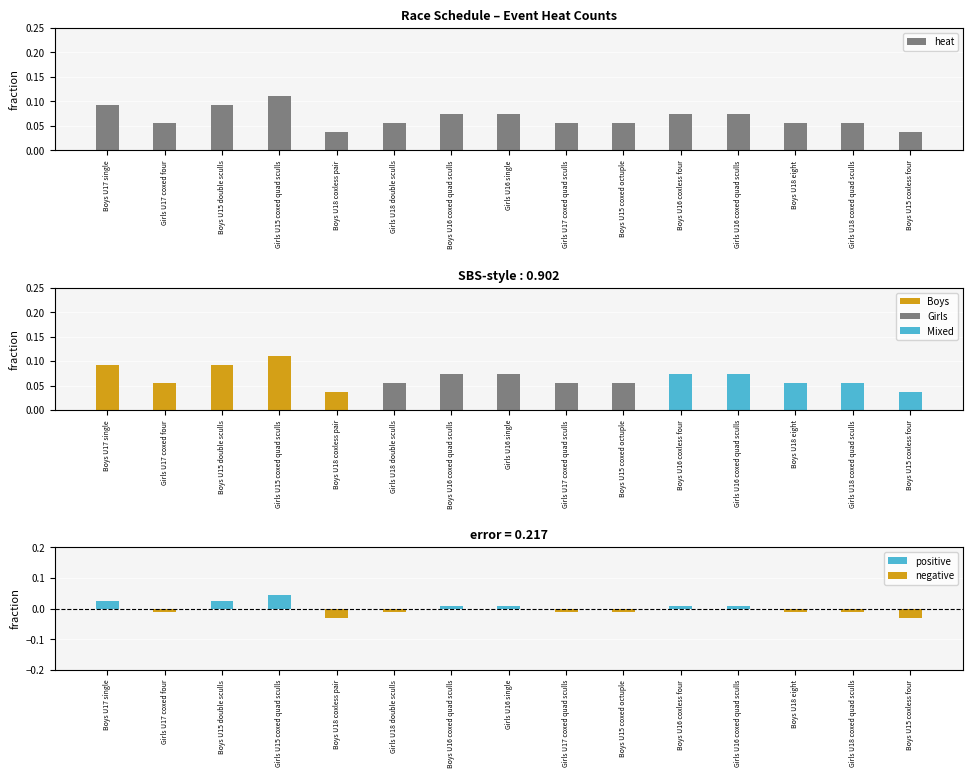

List the labels in order of value, largest first.

Girls U15 coxed quad sculls, Boys U17 single, Boys U15 double sculls, Boys U16 coxed quad sculls, Girls U16 single, Boys U16 coxless four, Girls U16 coxed quad sculls, Girls U17 coxed four, Girls U18 double sculls, Girls U17 coxed quad sculls, Boys U15 coxed octuple, Boys U18 eight, Girls U18 coxed quad sculls, Boys U18 coxless pair, Boys U15 coxless four